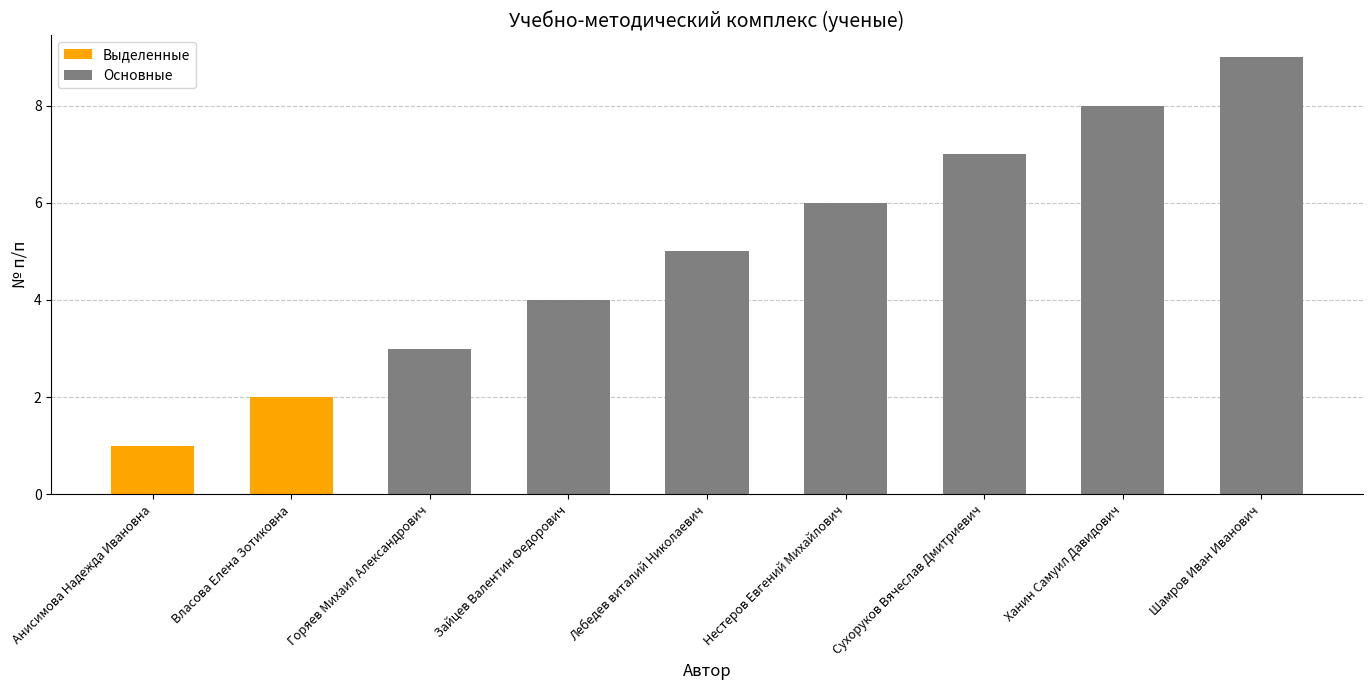

Reading left to right, extract all data points from this chart.

Анисимова Надежда Ивановна=1	Власова Елена Зотиковна=2	Горяев Михаил Александрович=3	Зайцев Валентин Федорович=4	Лебедев виталий Николаевич=5	Нестеров Евгений Михайлович=6	Сухоруков Вячеслав Дмитриевич=7	Ханин Самуил Давидович=8	Шамров Иван Иванович=9